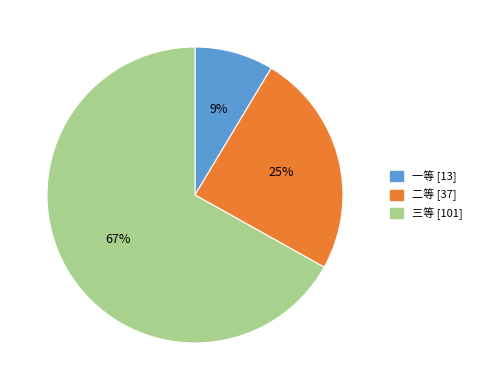

Which slice is the largest?

三等 [101]